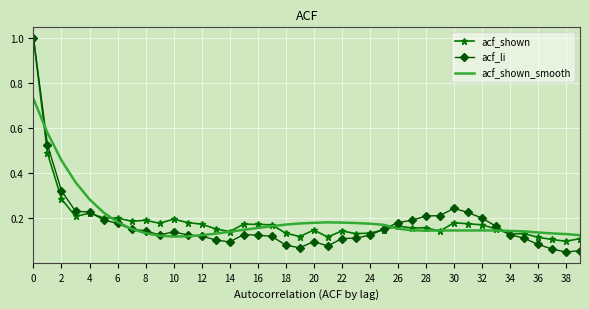

Count the number of data series in this chart.

3